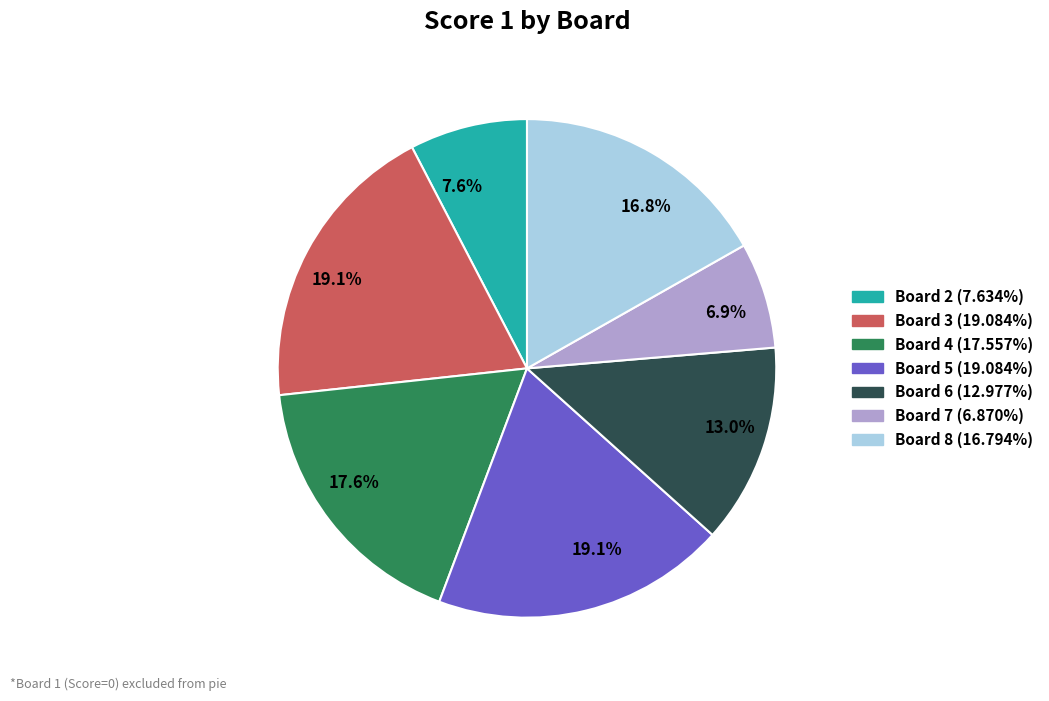

Does any single category account for the majority?

No